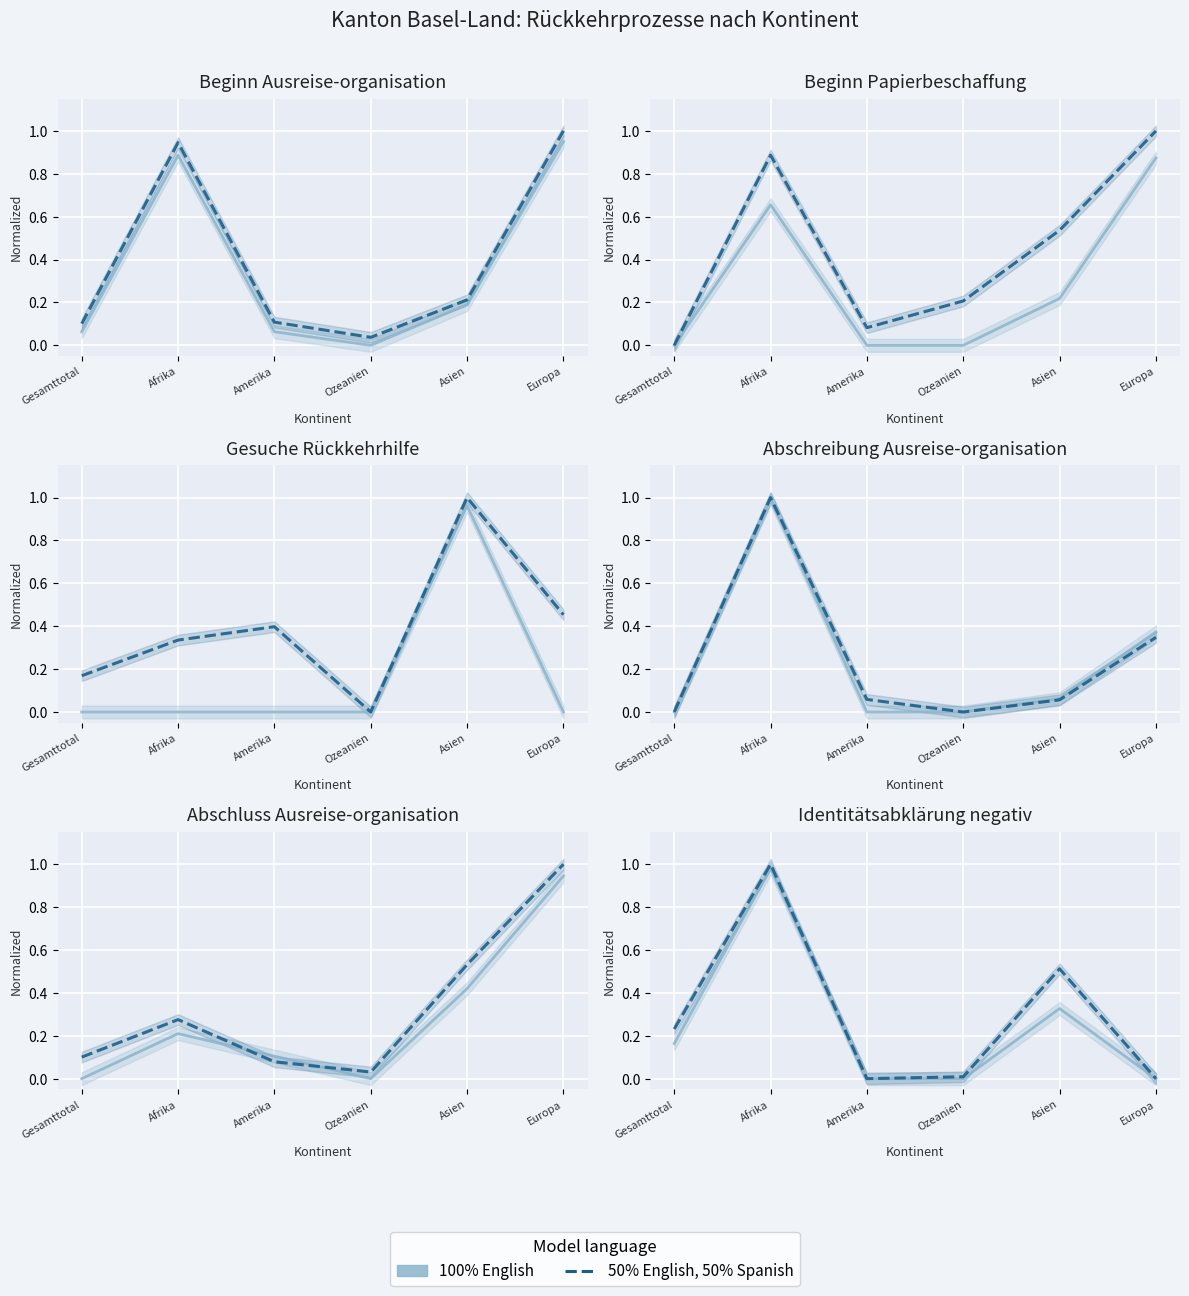

List the labels in order of 100% English value, largest first.

Afrika, Asien, Gesamttotal, Amerika, Ozeanien, Europa